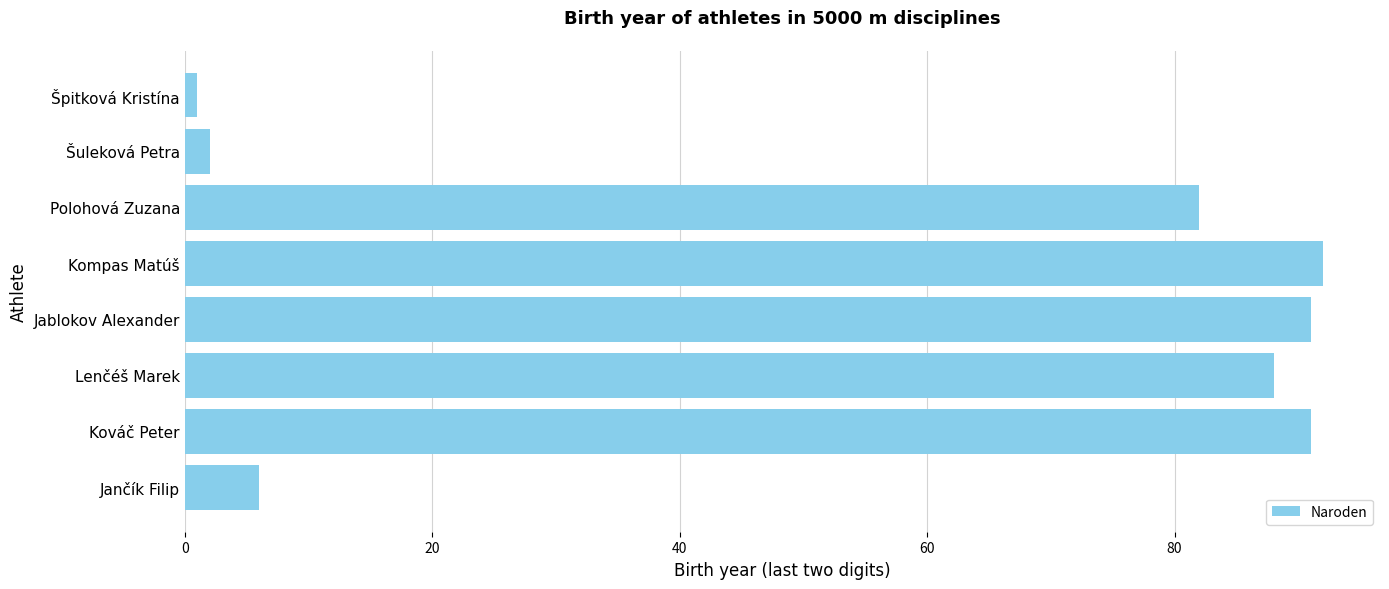

What is the sum of all values?

453